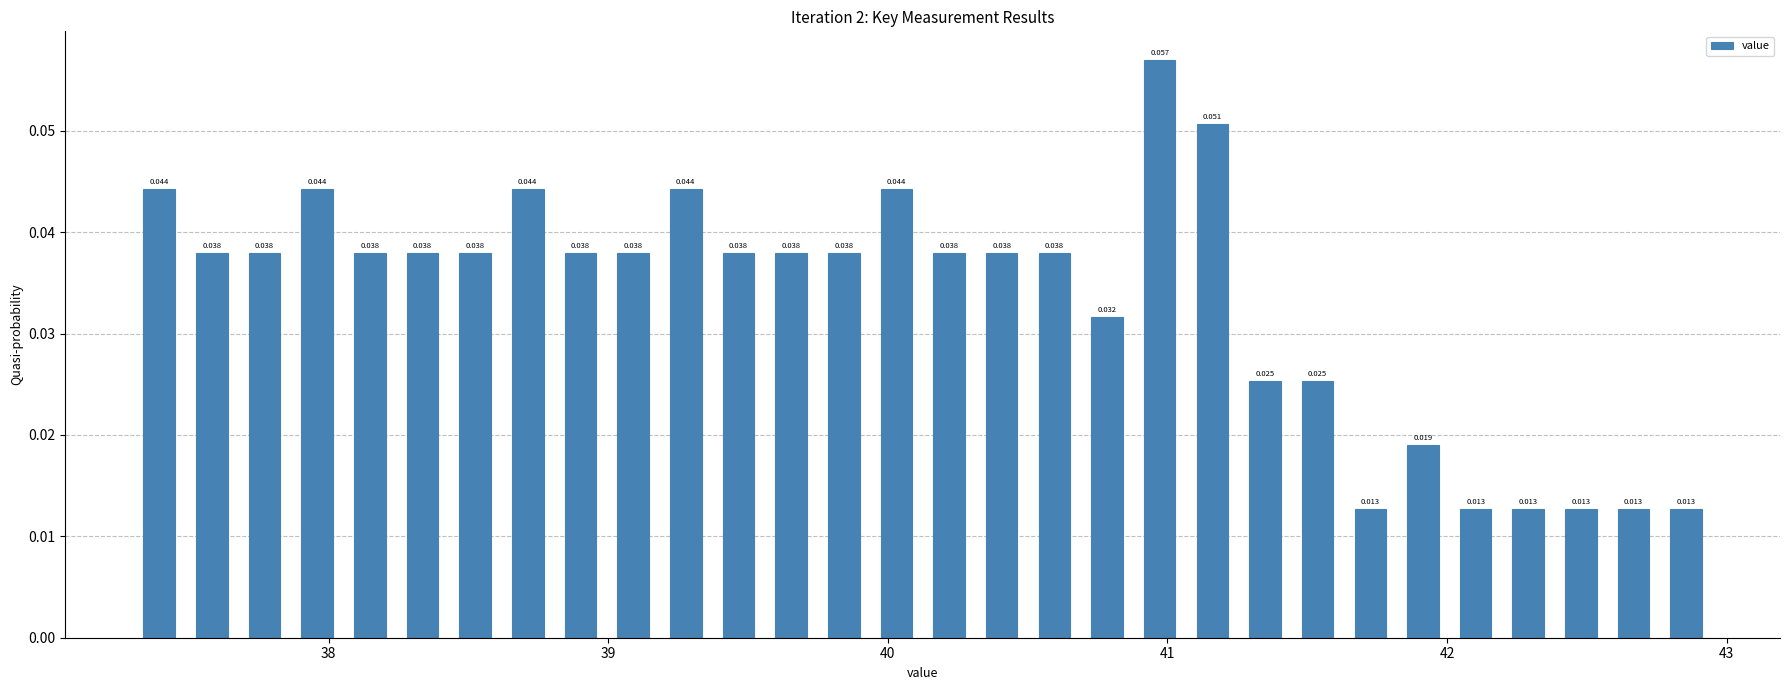

Around what value on the x-axis is the tallest bar? Give the approximate position of its centre, as read against the axis.

41.0